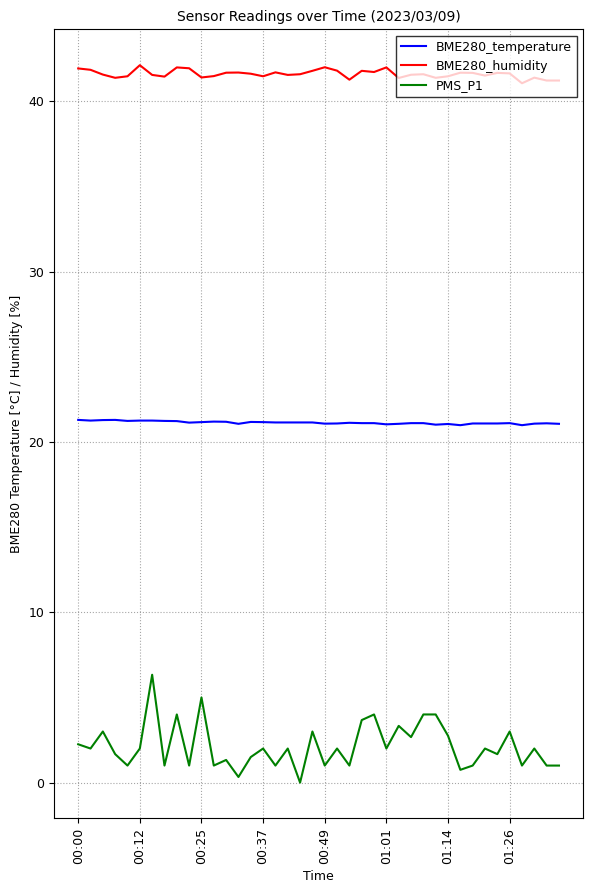

What is the difference between the maximum and minimum values in the PMS_P1 series?

6.3